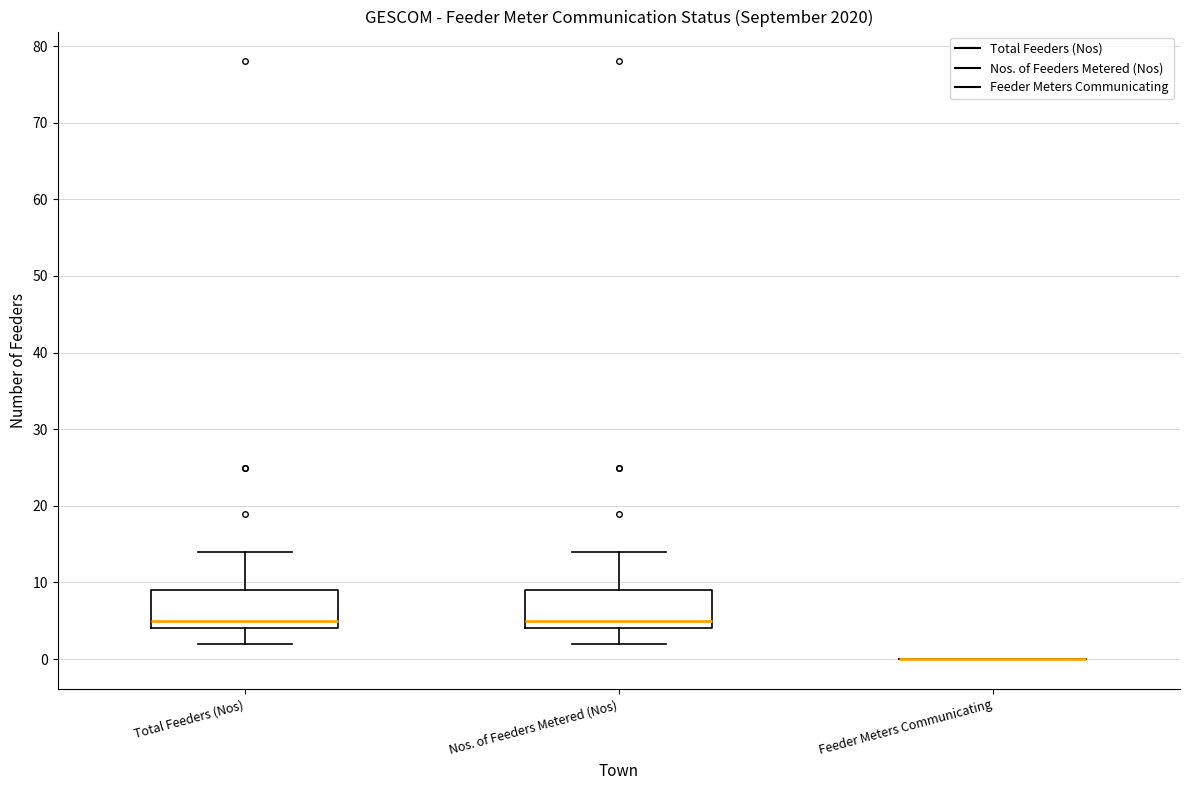

Reading left to right, transcribe this box plot: for each box, give where its median line is, the range the box spans, and where its two whiskers end, as read against the y-axis. The values are not printed on the chart, so give them approximately, as read against the axis.

Total Feeders (Nos): median 5, box 4 to 9, whiskers 2 to 14
Nos. of Feeders Metered (Nos): median 5, box 4 to 9, whiskers 2 to 14
Feeder Meters Communicating: box collapsed to a line at 0, whiskers 0 to 0